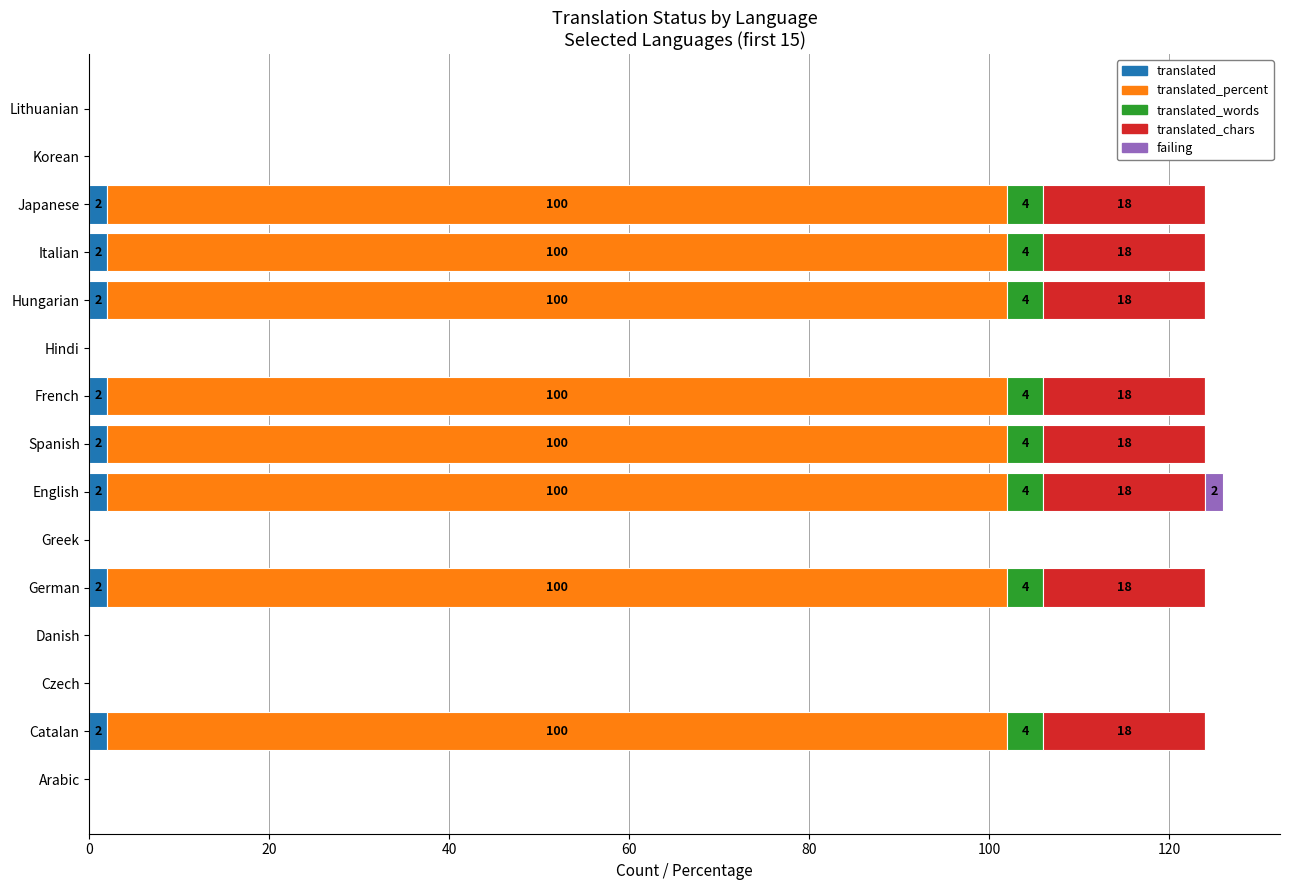

What is the sum of all translated values?

16